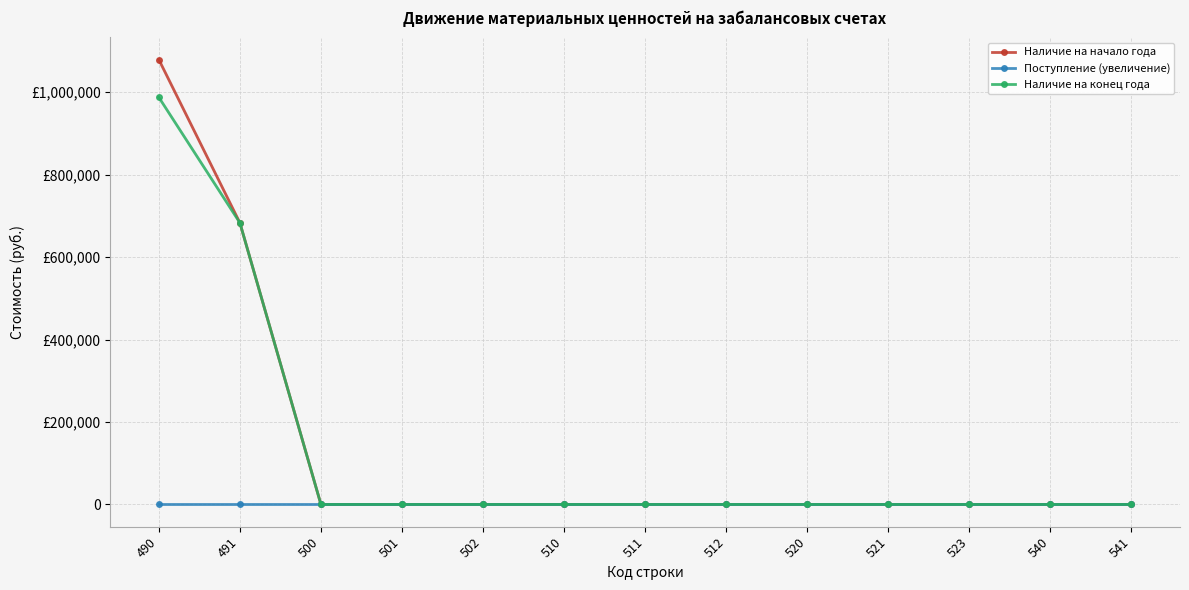

True or false: Наличие на конец года and Наличие на начало года intersect in this chart.

False